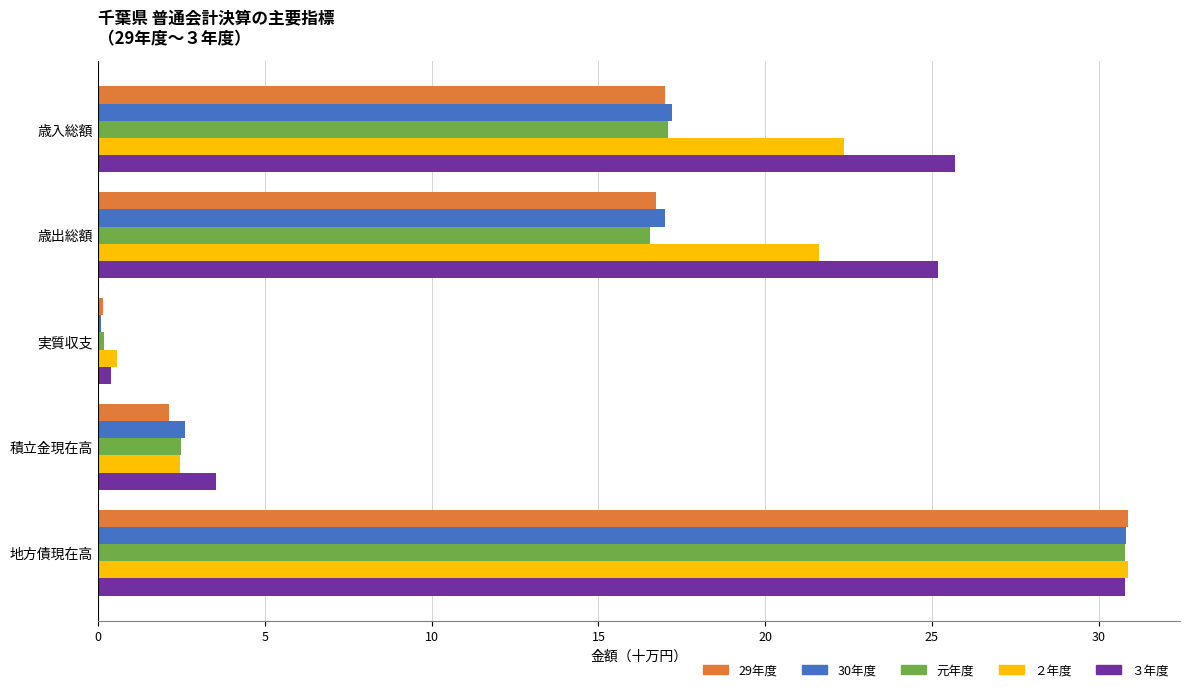

At which category is the sum across all series the highest?

地方債現在高